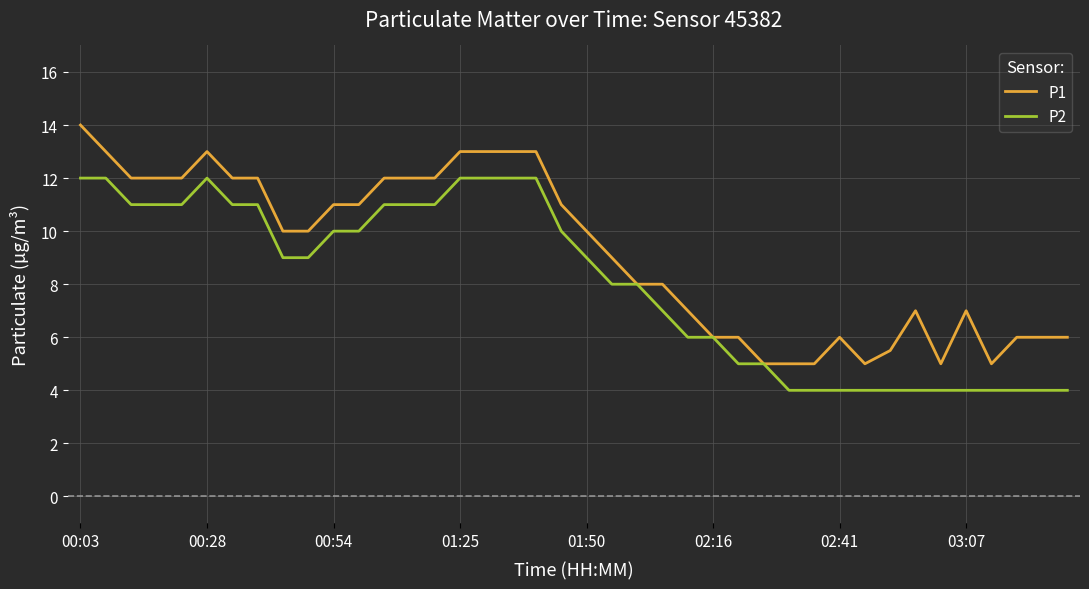

Which series has the widest spread of values?

P1